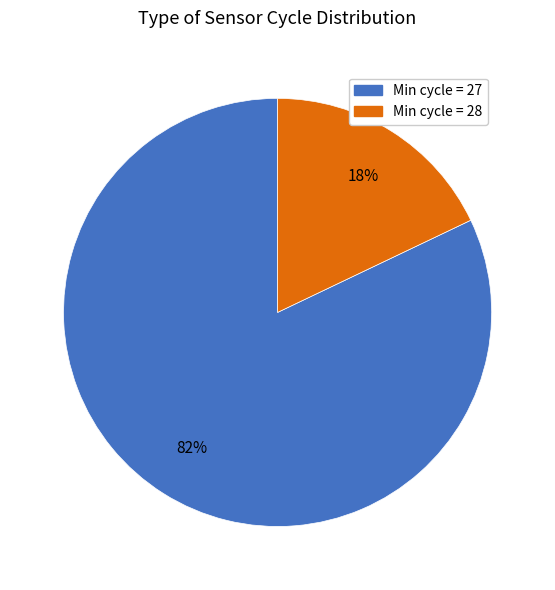

To the nearest percent, what is the average slice percentage?

50%